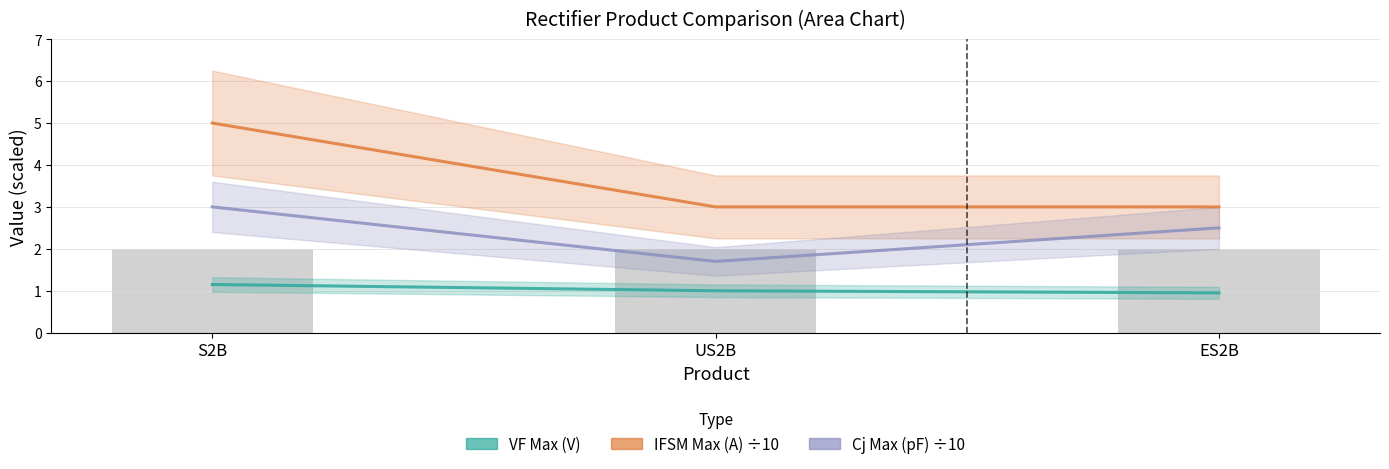

What is the difference between the maximum and minimum values in the VF Max (V) series?

0.2